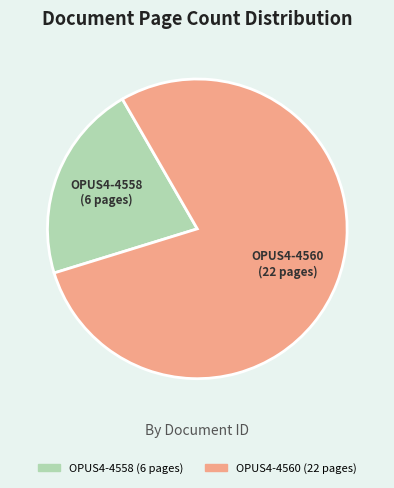

Rank the categories by value from highest to lowest.

OPUS4-4560, OPUS4-4558